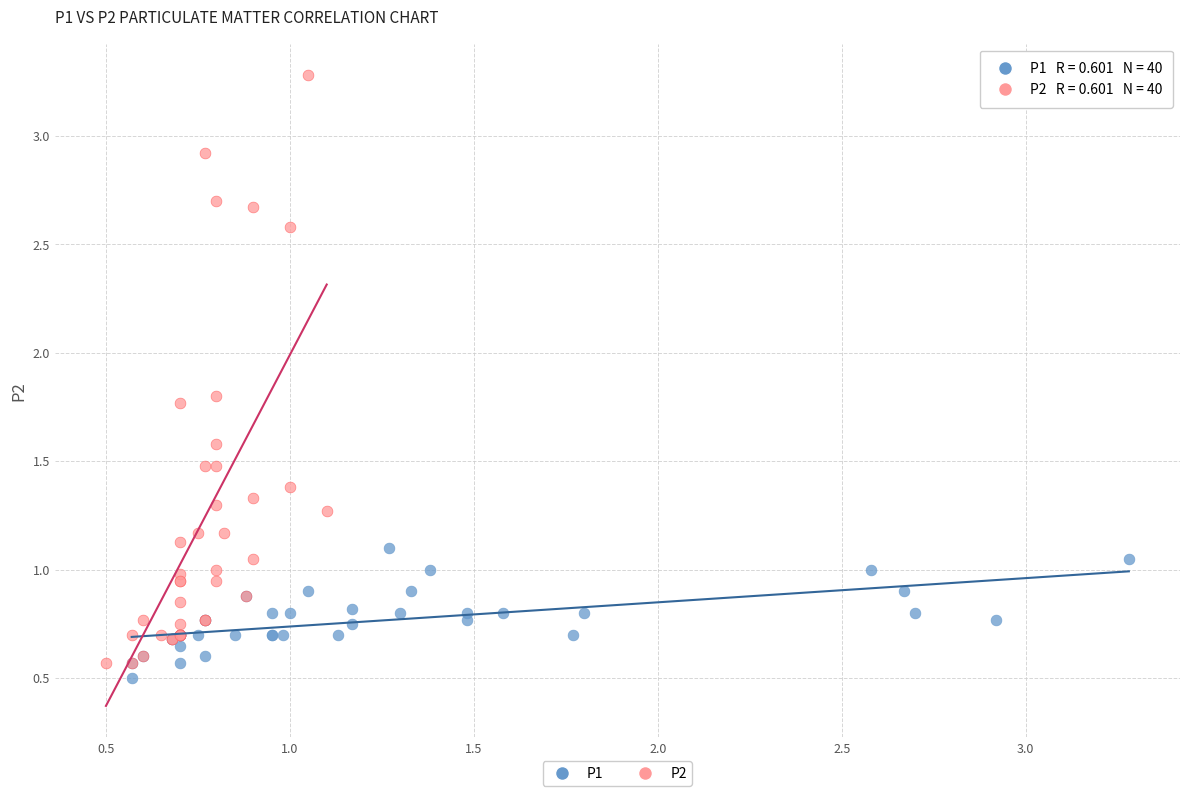

Which series has the widest spread of Y values?

P2